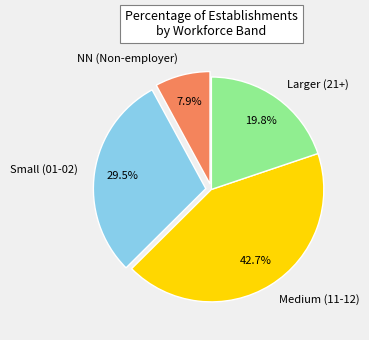

Which category has the biggest portion of the pie?

Medium (11-12)